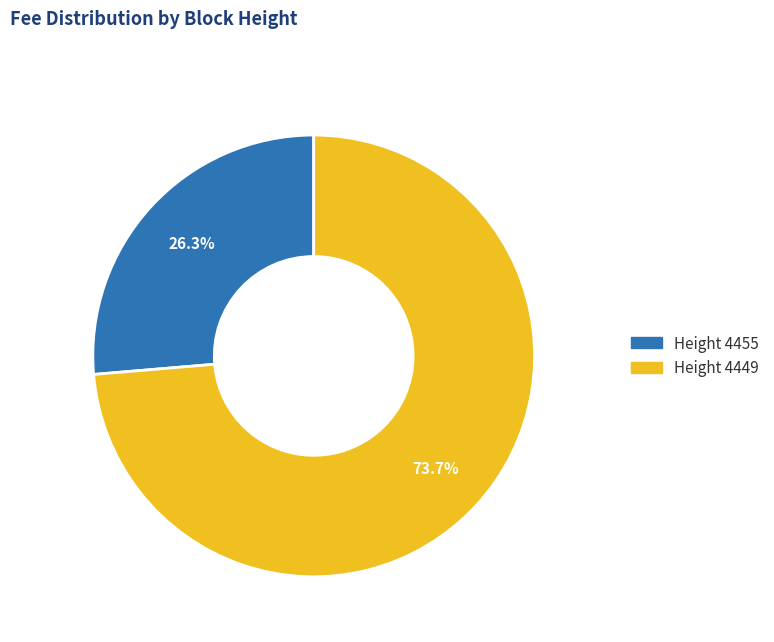

Is there any slice that represents more than half of the pie?

Yes